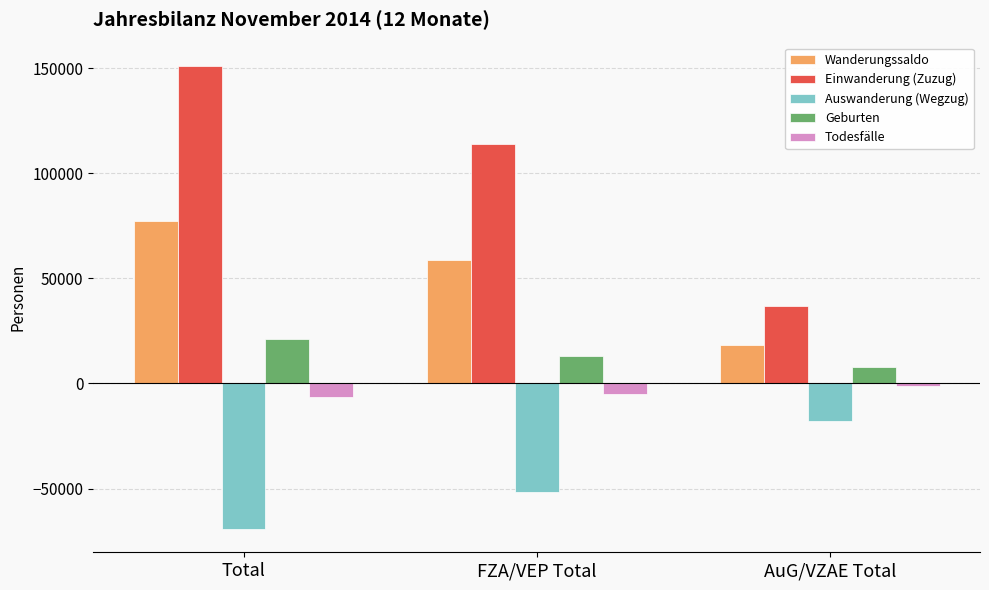

What is the average value of the Einwanderung (Zuzug) series?

100802